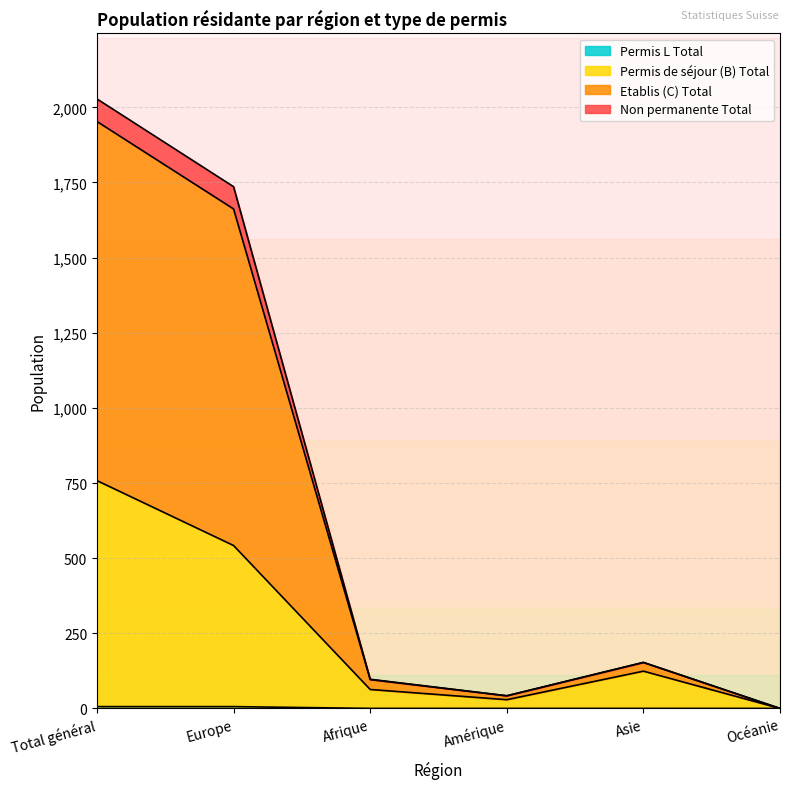

Where is Permis de séjour (B) Total nearest to the value 379?

Europe